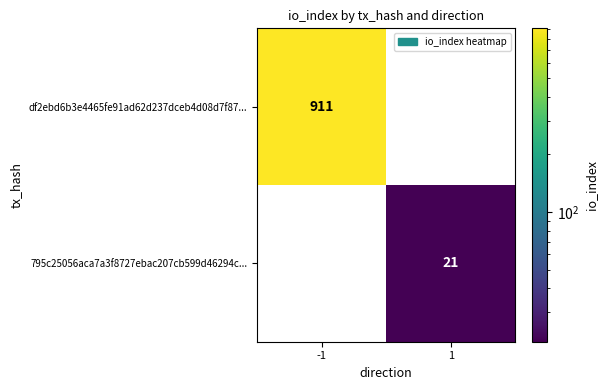

Reading left to right, extract all data points from this chart.

df2ebd6b3e4465fe91ad62d237dceb4d08d7f87...: 911	0
795c25056aca7a3f8727ebac207cb599d46294c...: 0	21